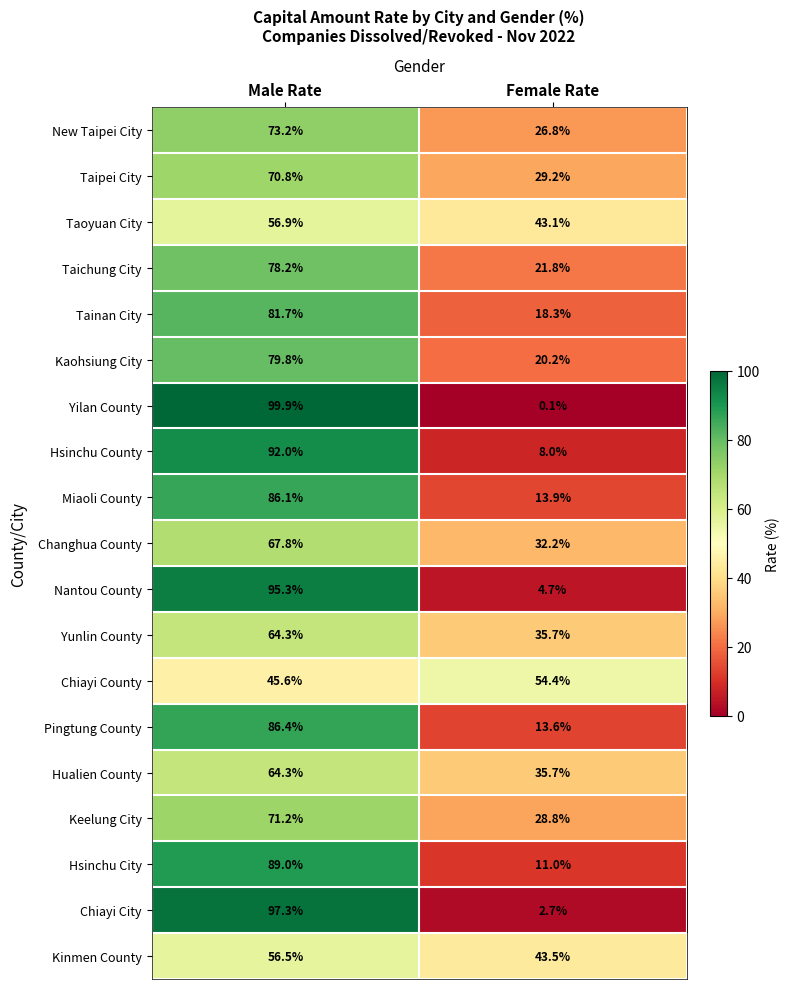

List the labels in order of Miaoli County value, smallest first.

Female Rate, Male Rate